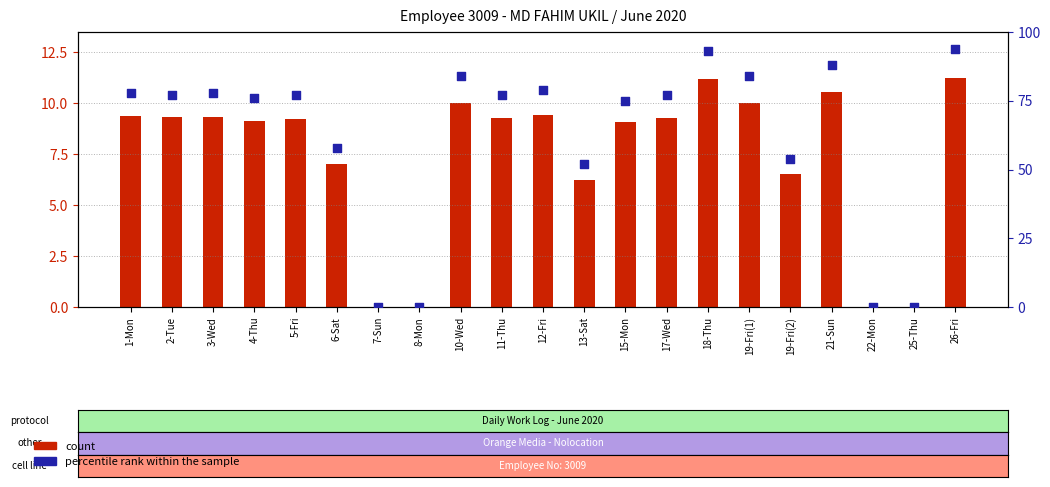

Which series reaches the maximum Y coordinate?

percentile rank within the sample